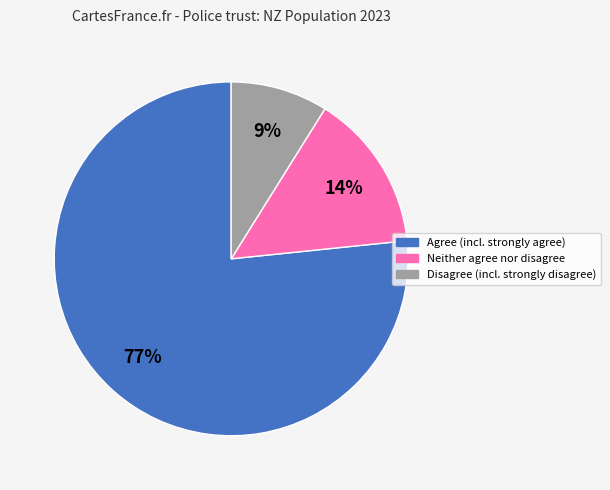

Count the number of slices in the pie.

3